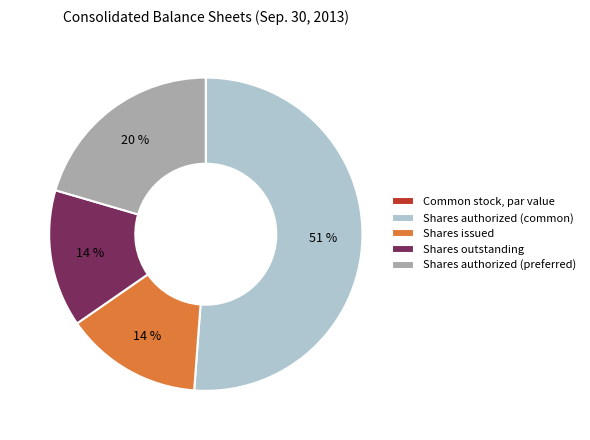

Approximately how many times larger is the value at Shares outstanding compared to Shares authorized (preferred)?

0.7